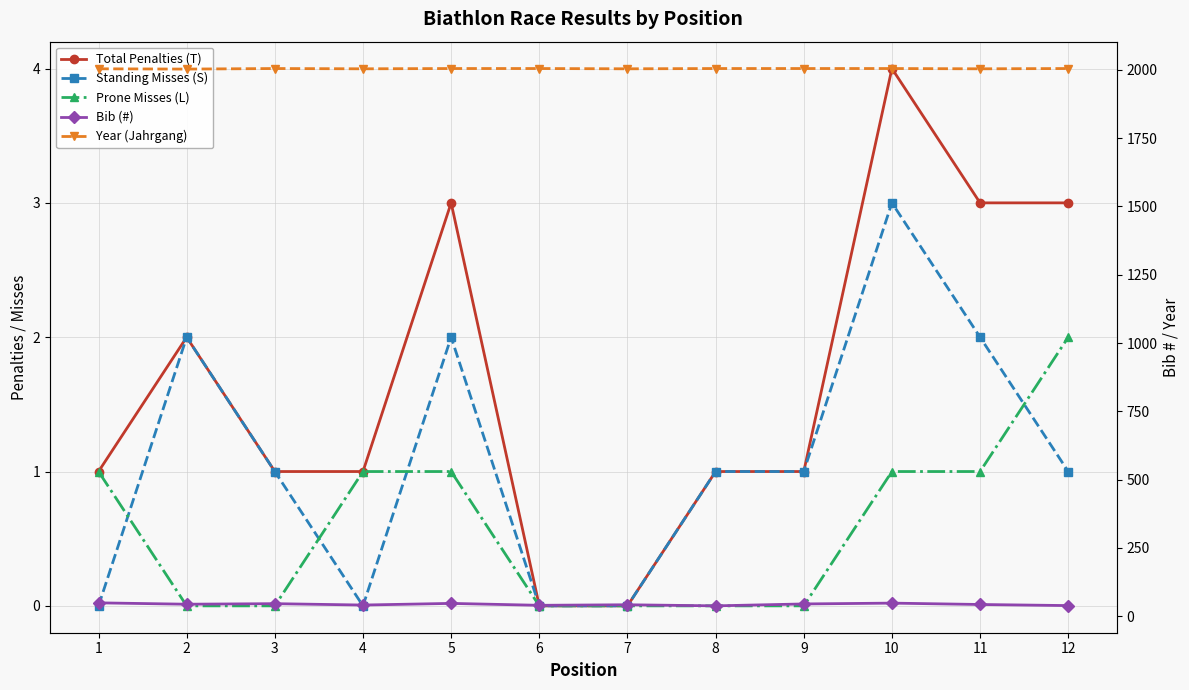

What is the difference between the second highest and second lowest values in the Standing Misses (S) series?

2